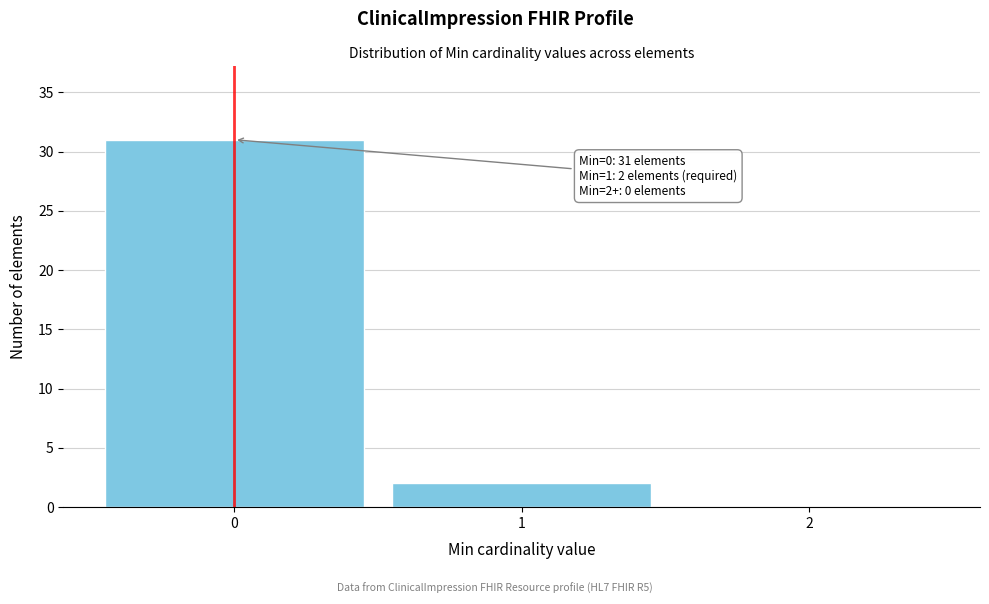

Reading left to right, list all the values displayed in this chart.

0=31	1=2	2=0